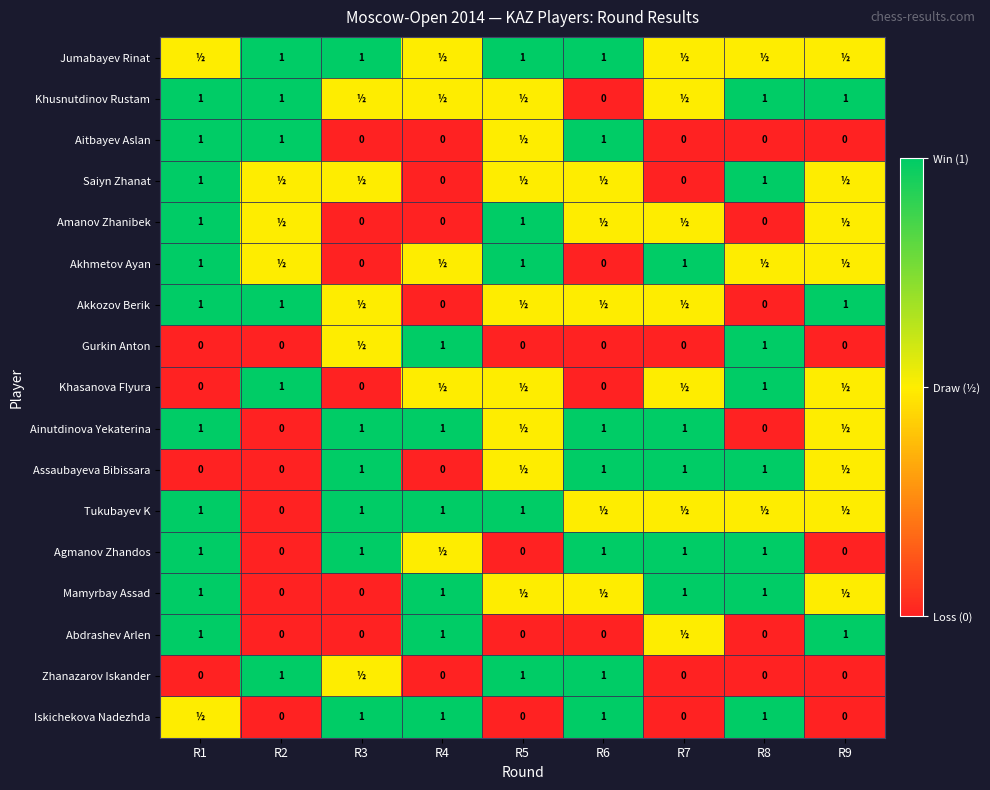

Is it true that Gurkin Anton equals 1.0 at R8?

True